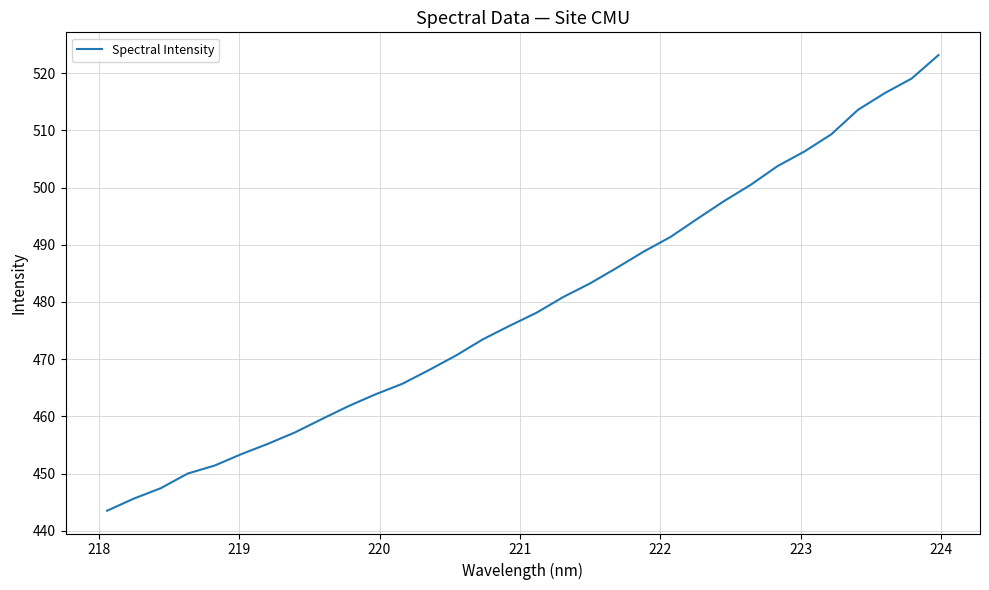

What is the greatest value displayed?

523.2